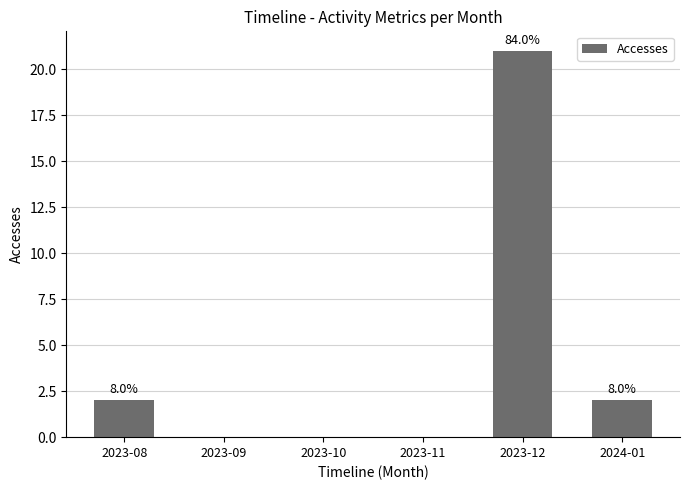

Are the bars horizontal?

No